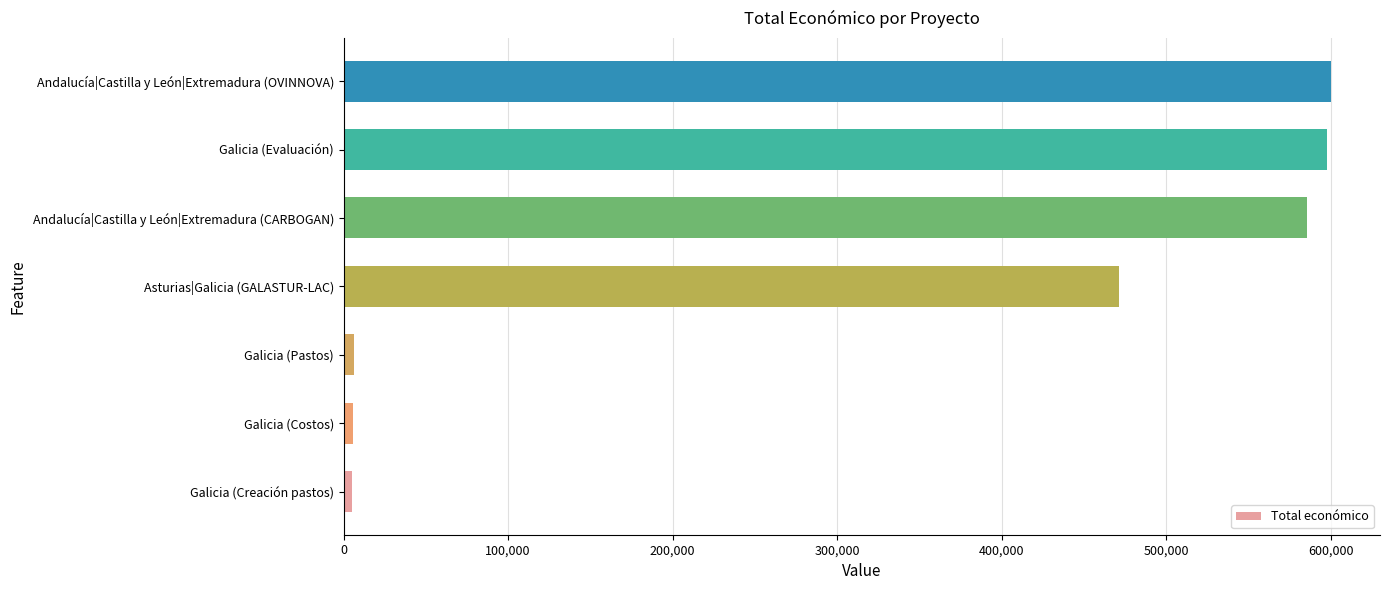

The value at Andalucía|Castilla y León|Extremadura (OVINNOVA) is 340892. True or false?

False